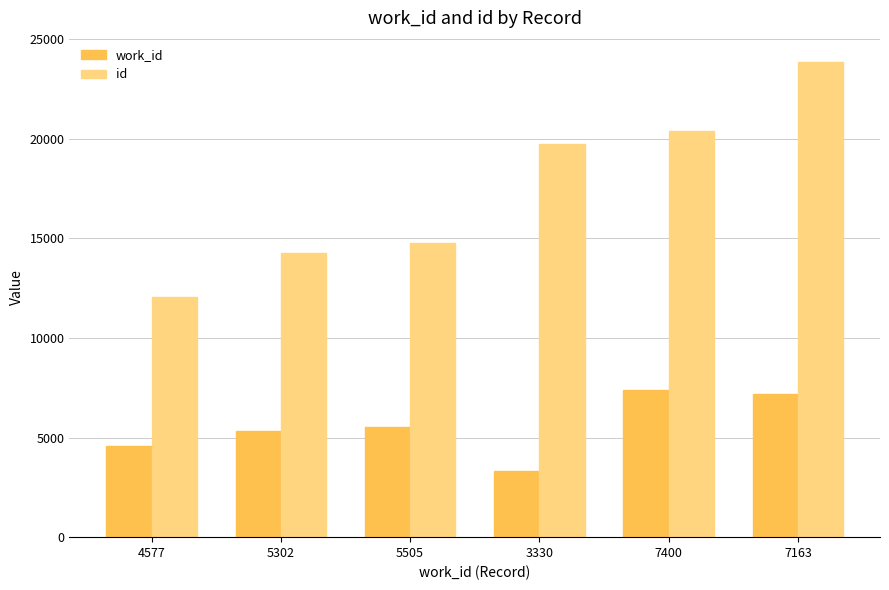

What is the maximum value shown in the chart?

23860